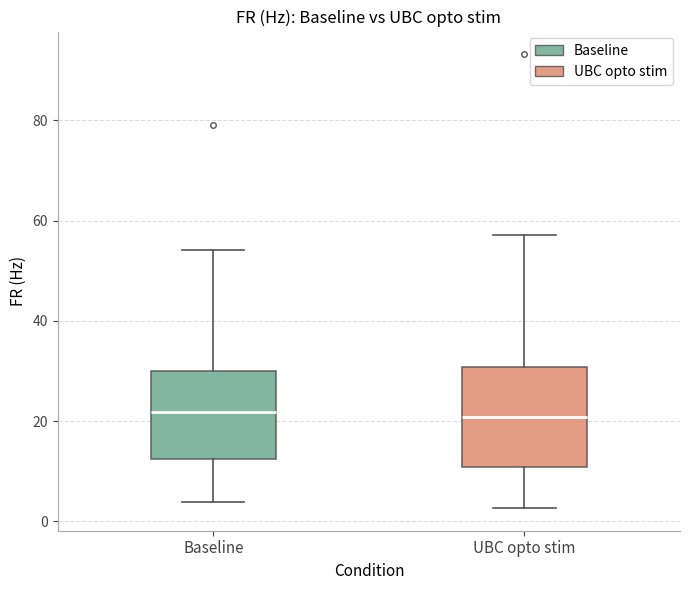

Reading left to right, transcribe this box plot: for each box, give where its median line is, the range the box spans, and where its two whiskers end, as read against the y-axis. The values are not printed on the chart, so give them approximately, as read against the axis.

Baseline: median 22, box 12 to 30, whiskers 4 to 54
UBC opto stim: median 20, box 10 to 30, whiskers 2 to 58